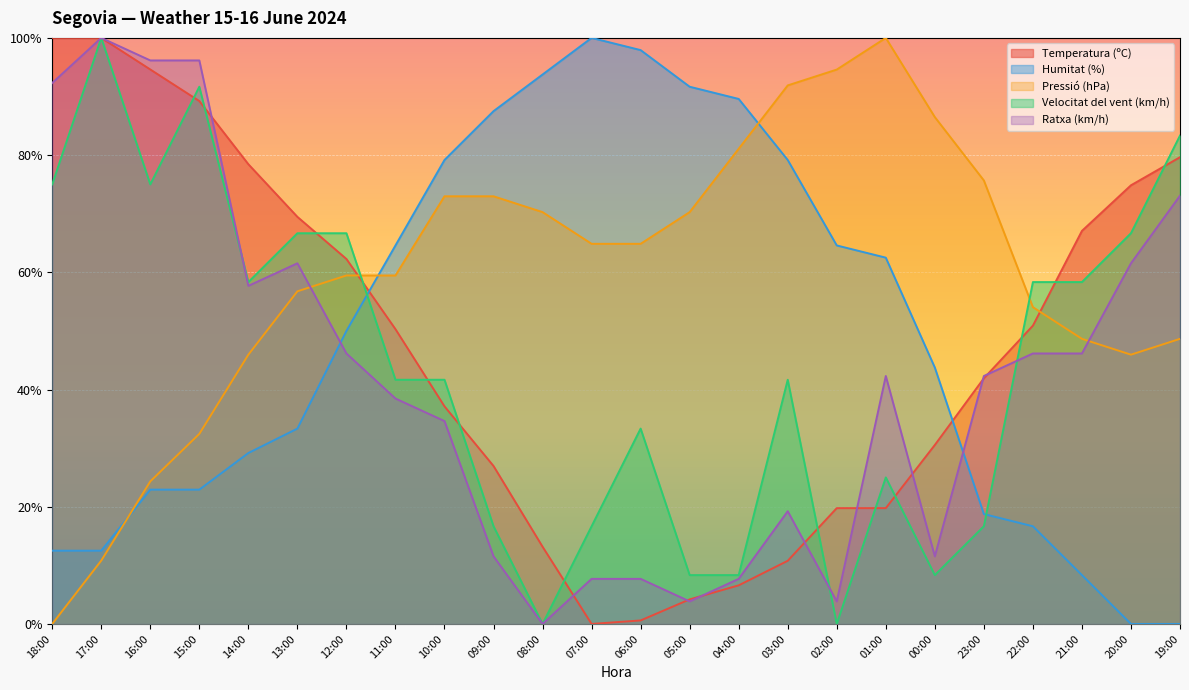

Between 07:00 and 16:00, which is larger?

16:00